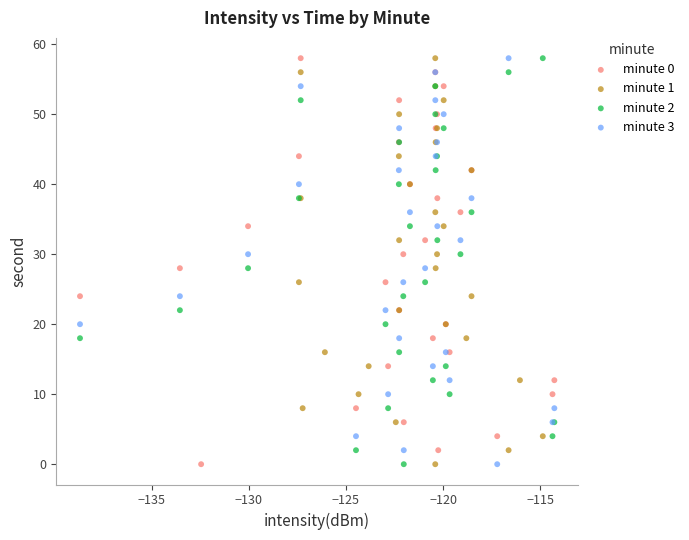

What are all the series names shown in the legend?

minute 0, minute 1, minute 2, minute 3